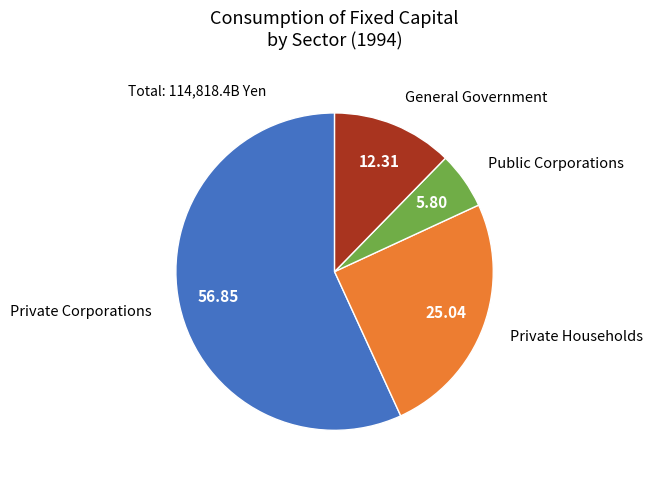

Which slice is the largest?

Private Corporations